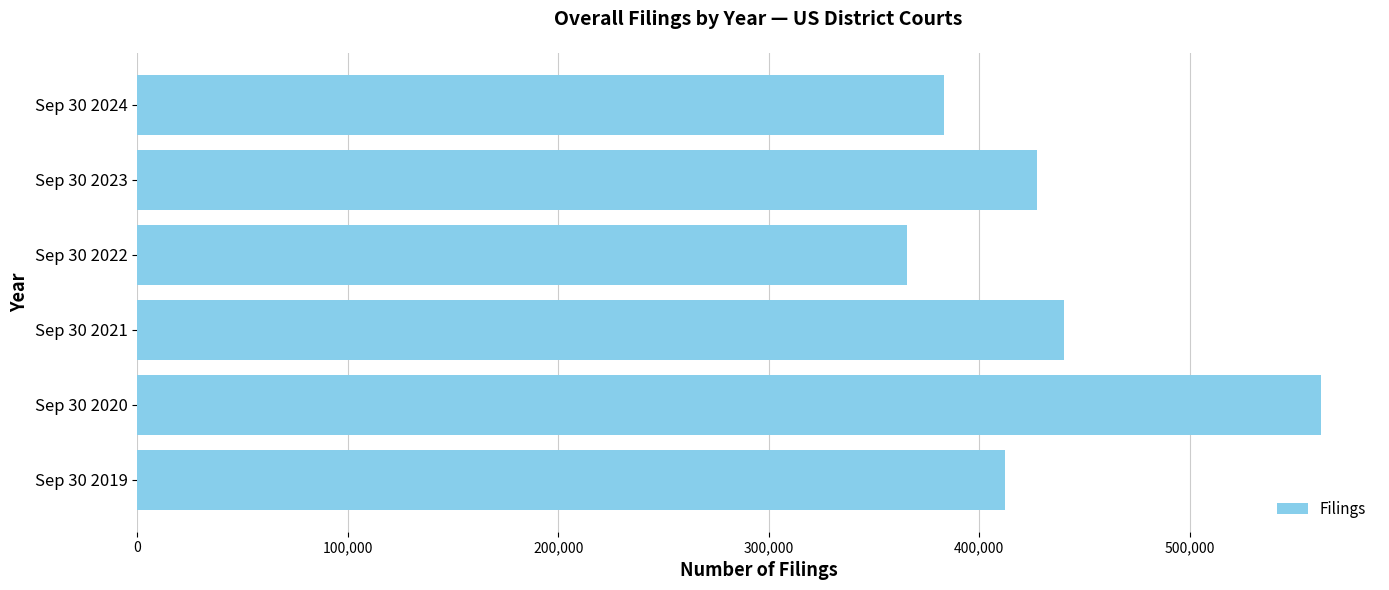

At which label is the value closest to 464074?

Sep 30 2021